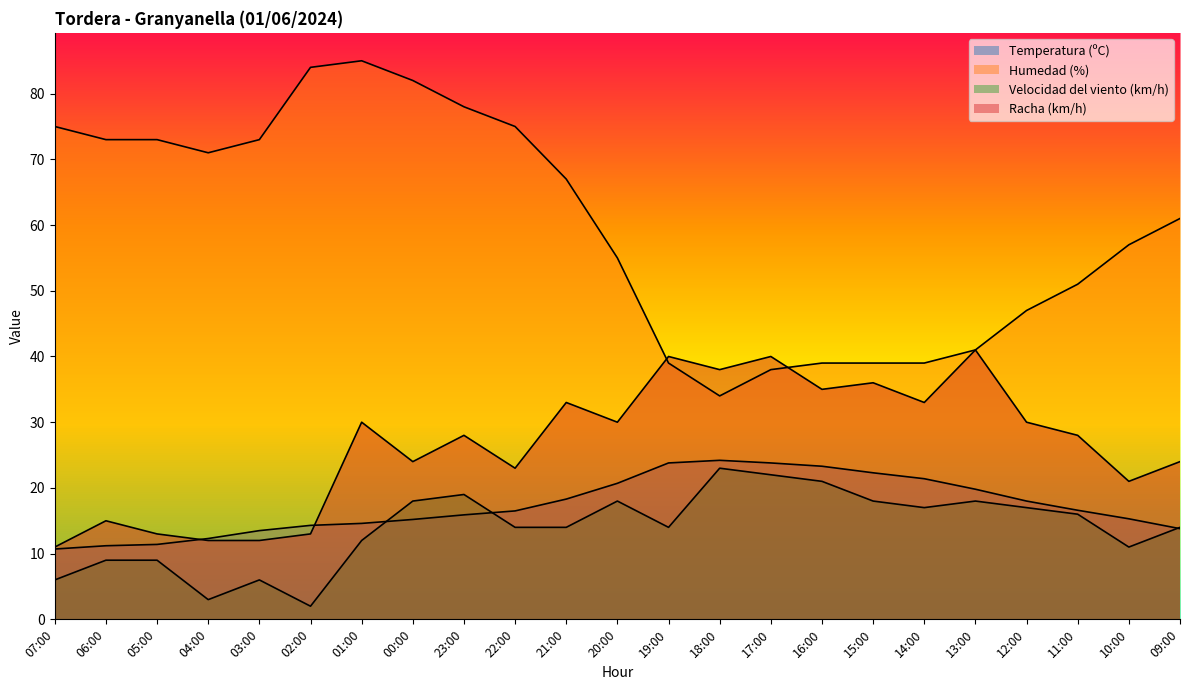

Between which two adjacent categories do Velocidad del viento (km/h) and Temperatura (ºC) first intersect?

01:00 and 00:00